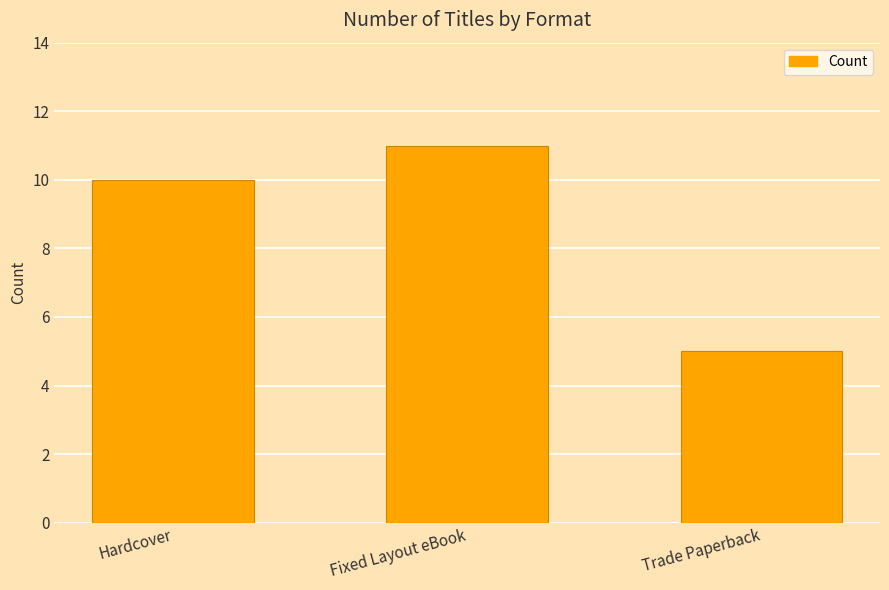

What is the change in value from Hardcover to Fixed Layout eBook?

+1